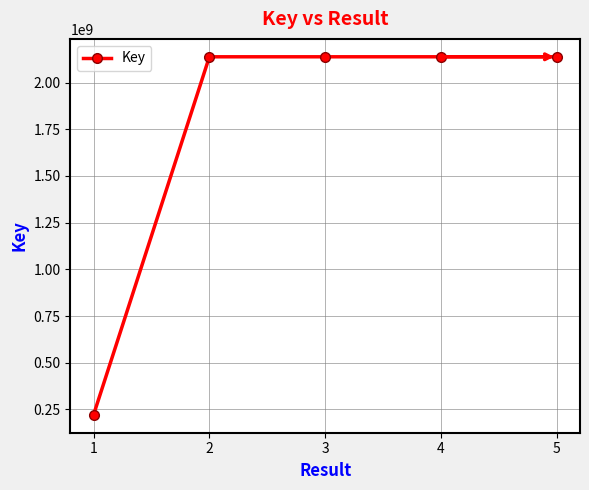

How many values are below 2137659876?

2